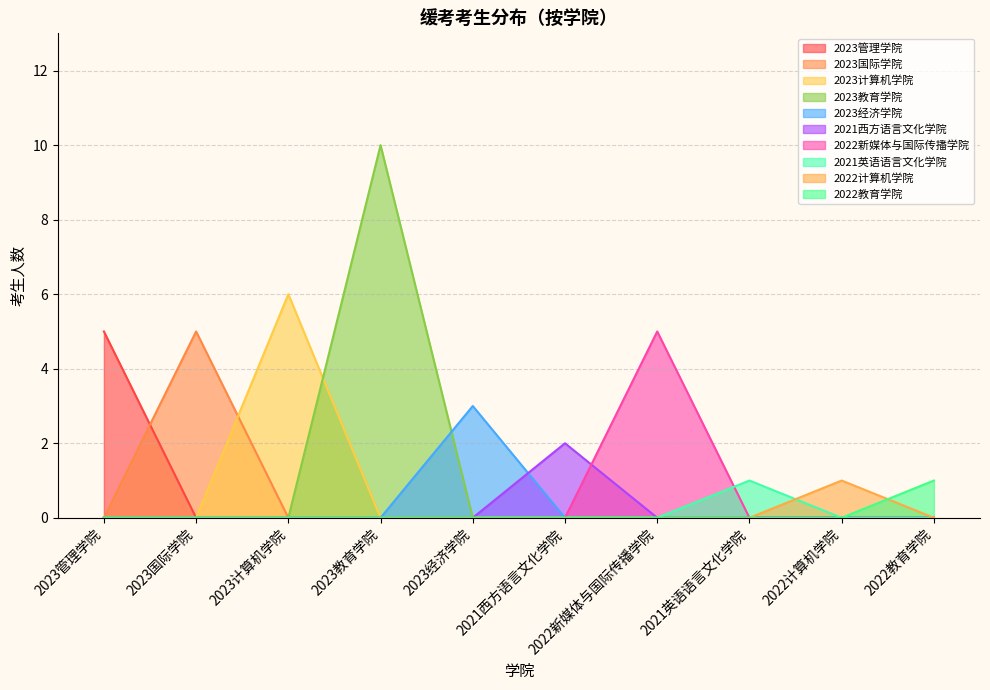

Which has a higher value, 2023计算机学院 or 2023教育学院?

2023计算机学院